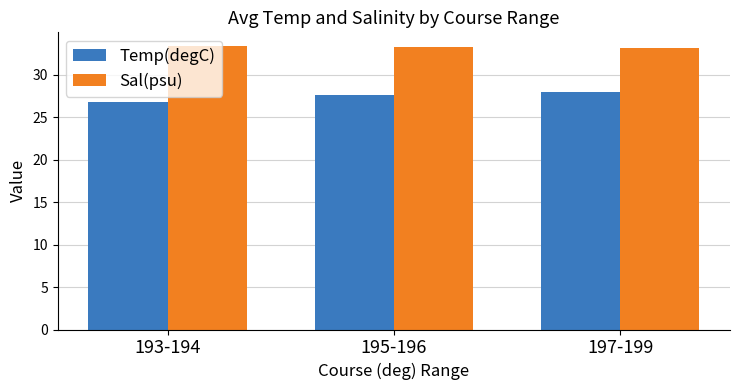

Which series has the largest range (max minus min)?

Temp(degC)